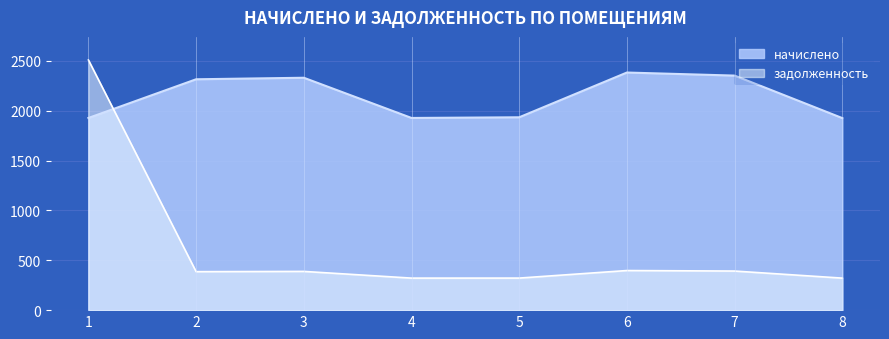

Rank the series at 1 from highest to lowest value.

задолженность, начислено